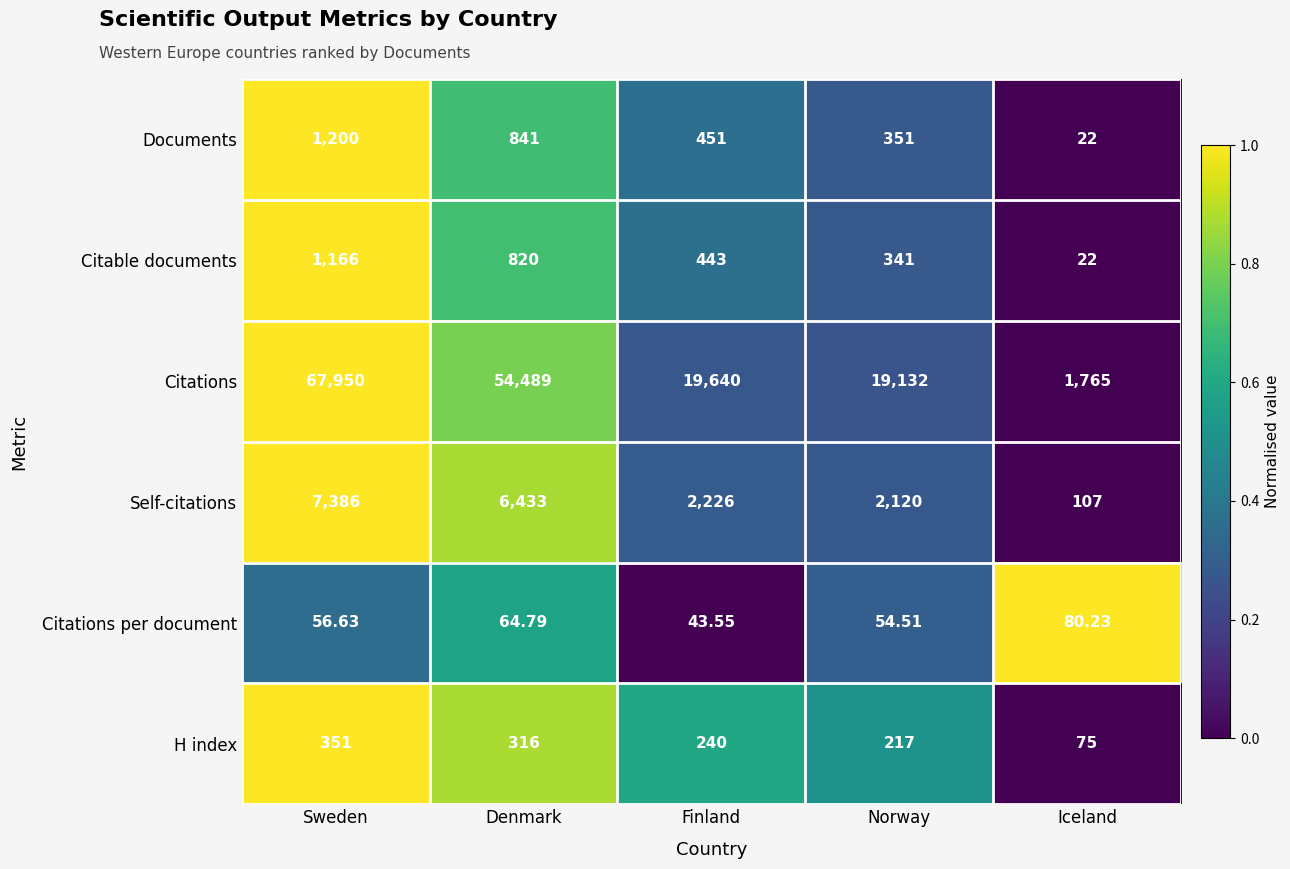

Which category has the highest value across all series?

Sweden